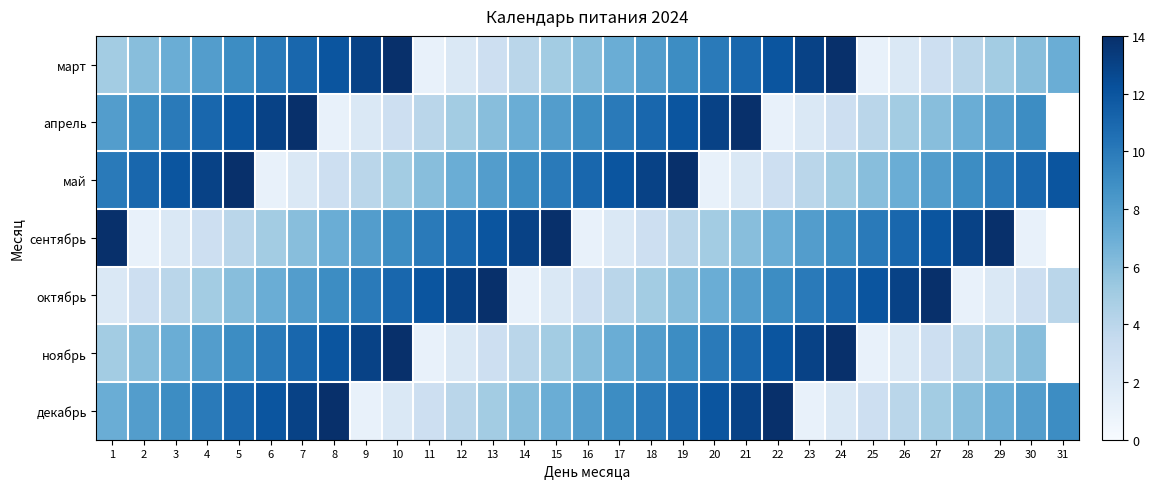

The value of май at 5 is 14.0. True or false?

True